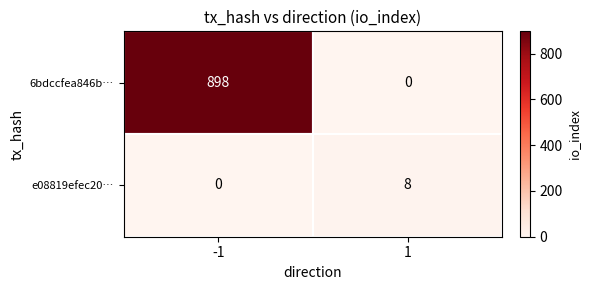

What is the greatest value displayed?

898